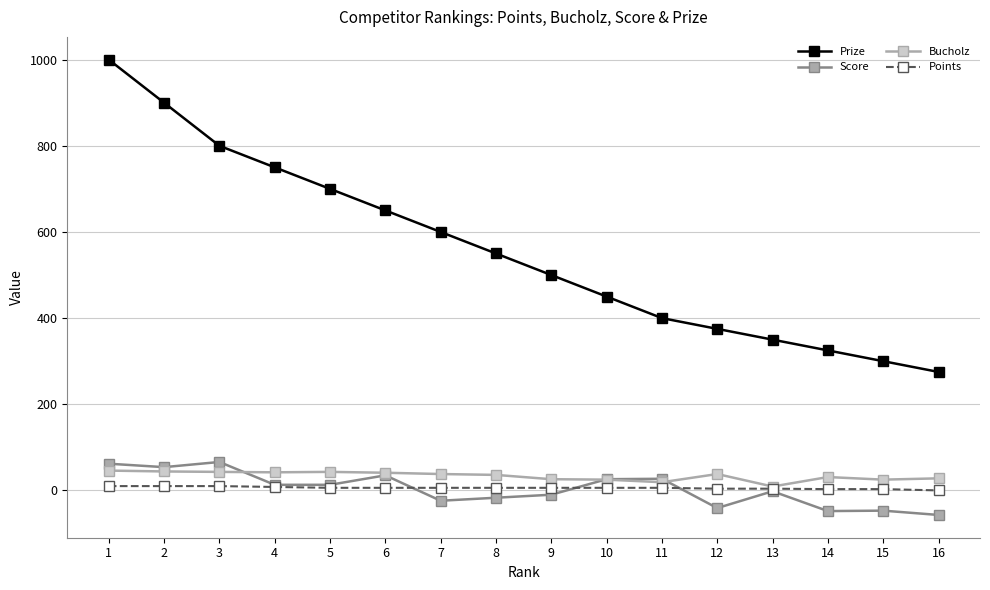

What are all the series names shown in the legend?

Prize, Score, Bucholz, Points